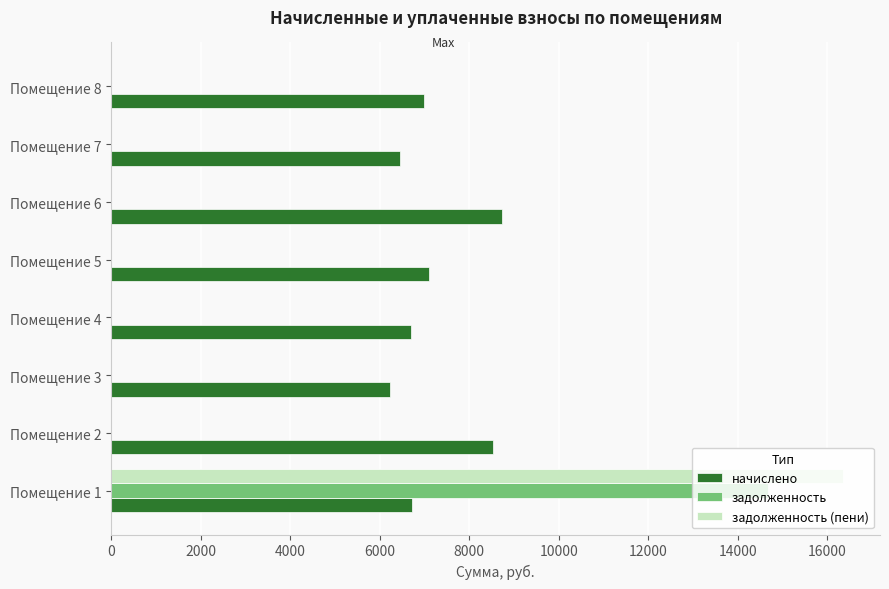

How many series are shown in this chart?

3